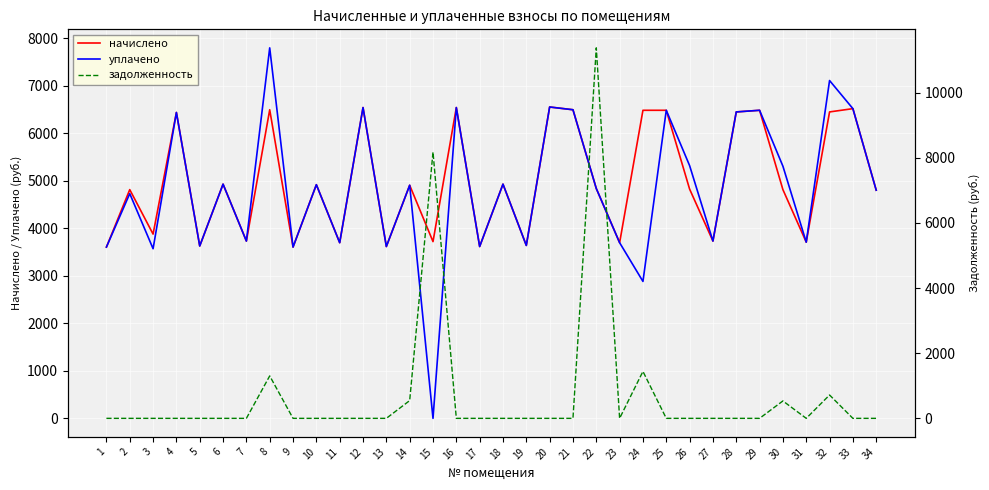

What is the spread (max minus min) of values at 13?

3617.3